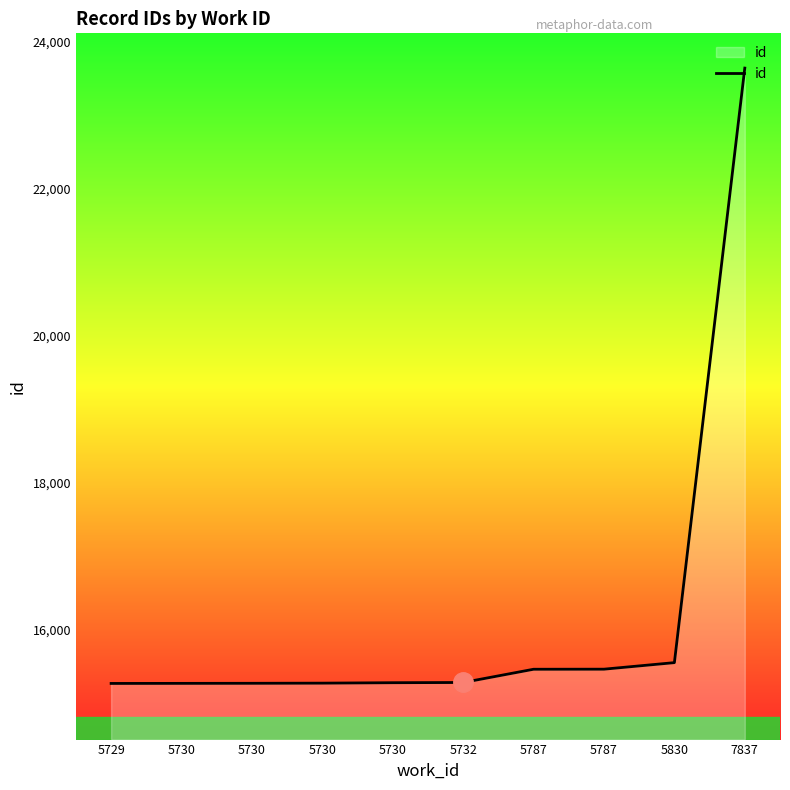

Does the chart have visible grid lines?

No